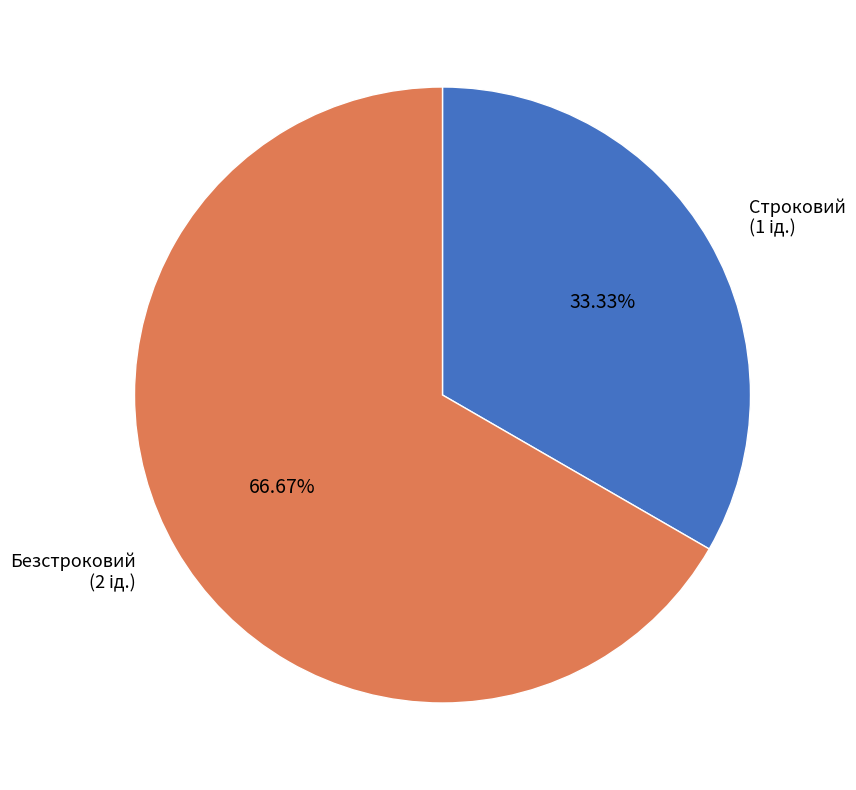

Which slice is the largest?

Безстроковий